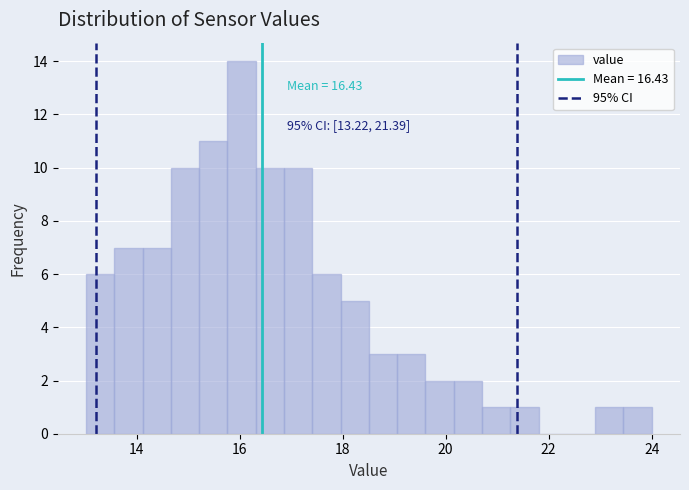

Read against the x-axis, roughly where is the centre of the tallest bar?

16.0